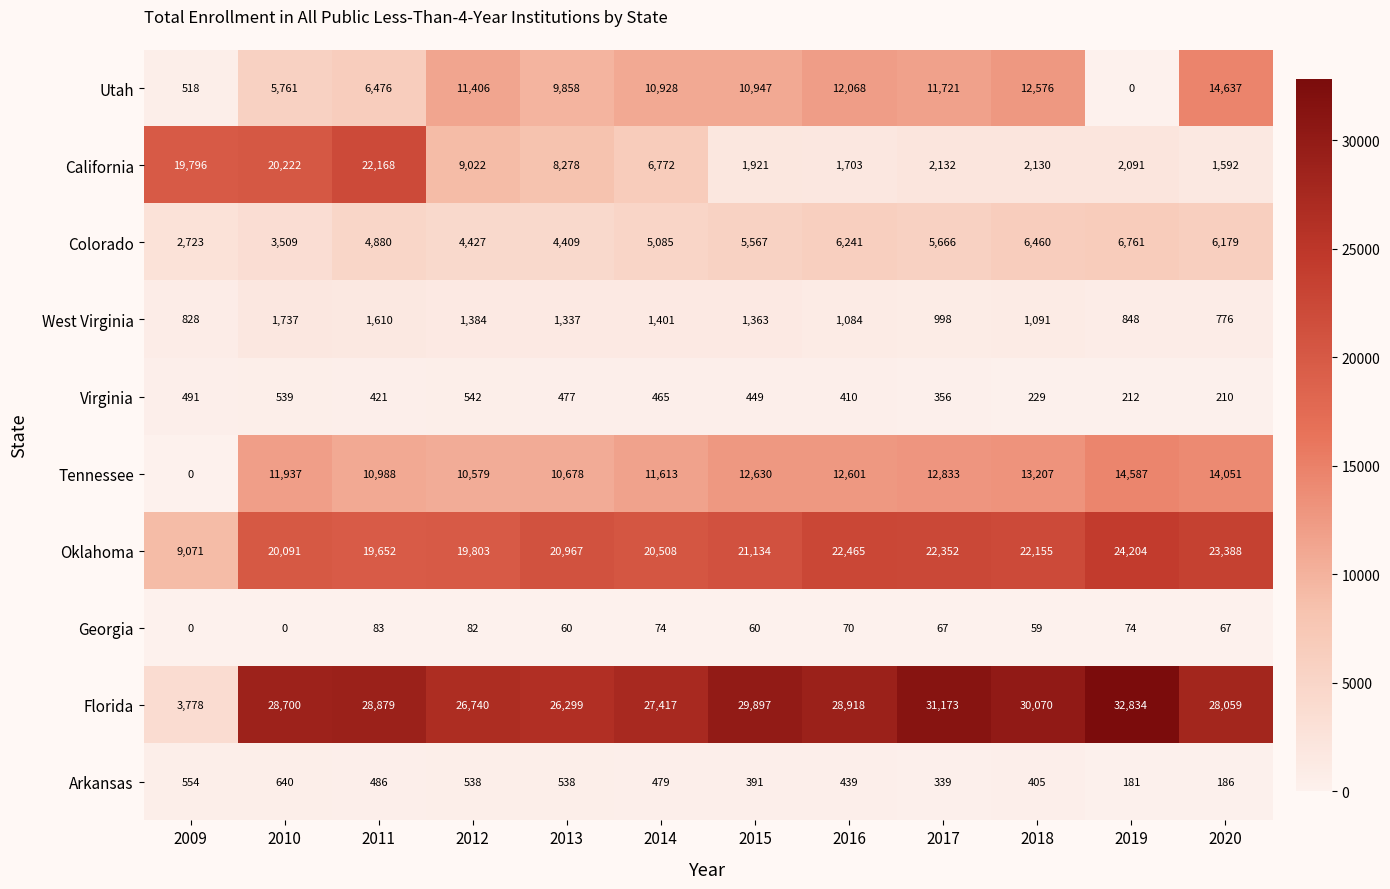

What is the maximum value for Arkansas?

640